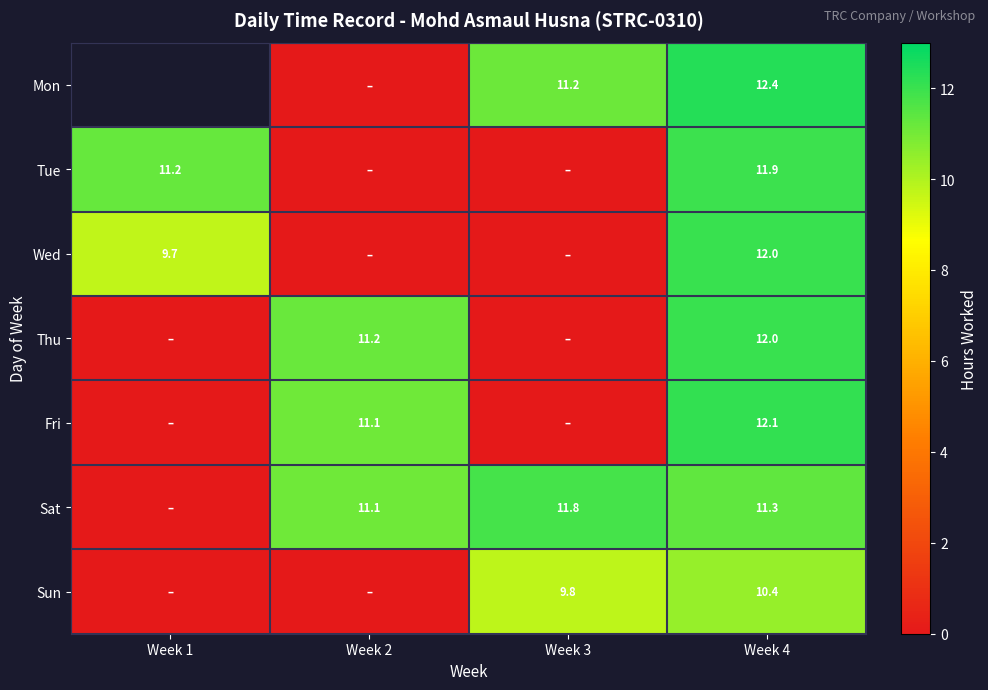

True or false: Thu has a value of 11.2 at Week 2.

True